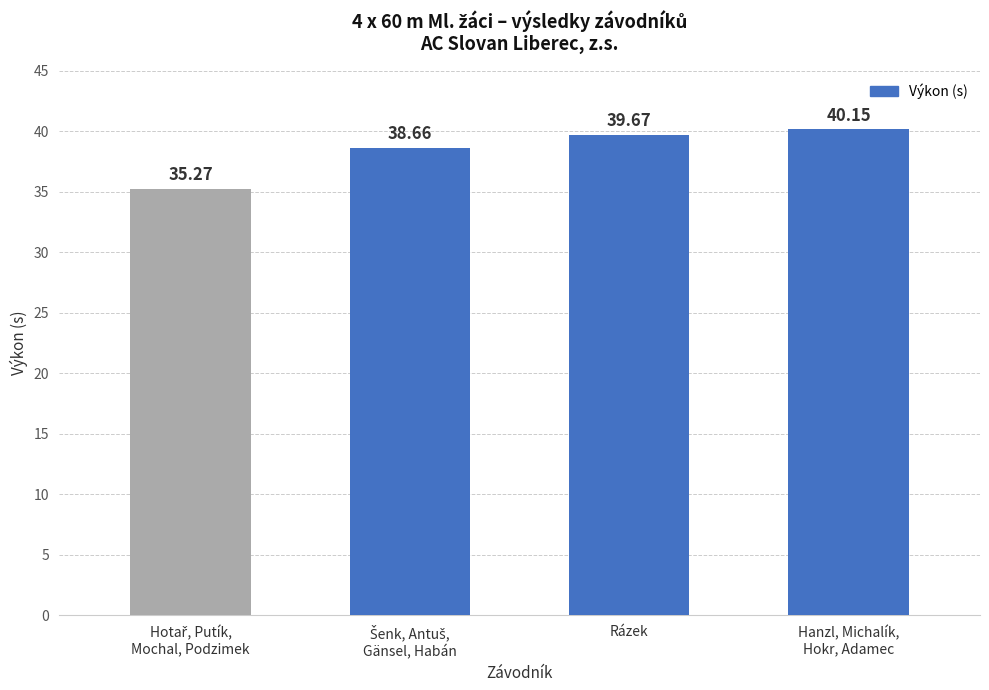

What is the sum of all values?

153.8